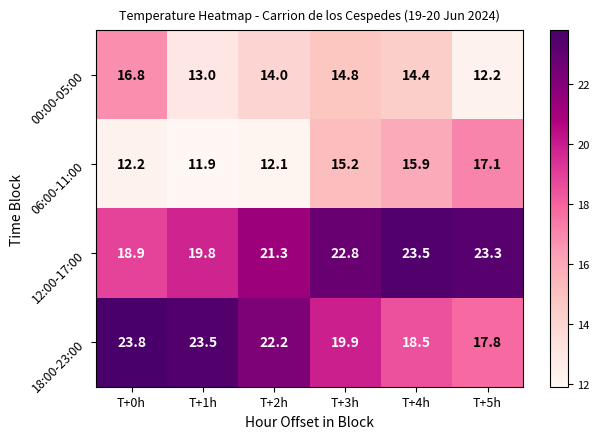

Between T+3h and T+4h, which series saw the biggest shift?

18:00-23:00